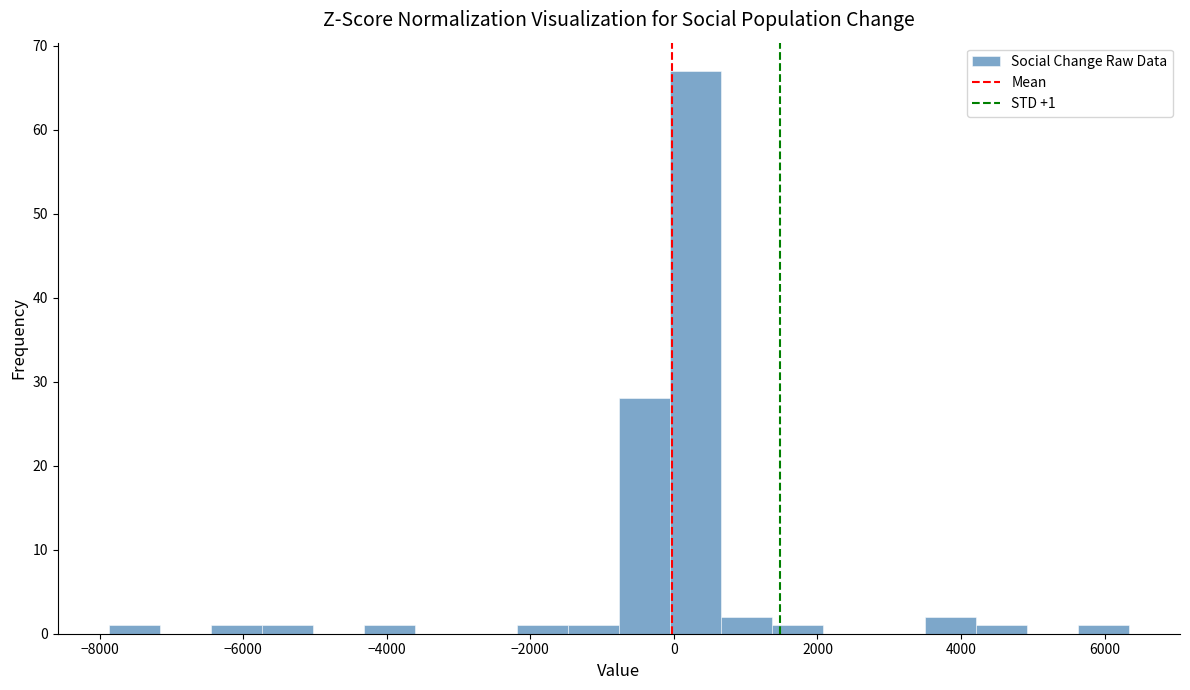

Around what value on the x-axis is the tallest bar? Give the approximate position of its centre, as read against the axis.

200